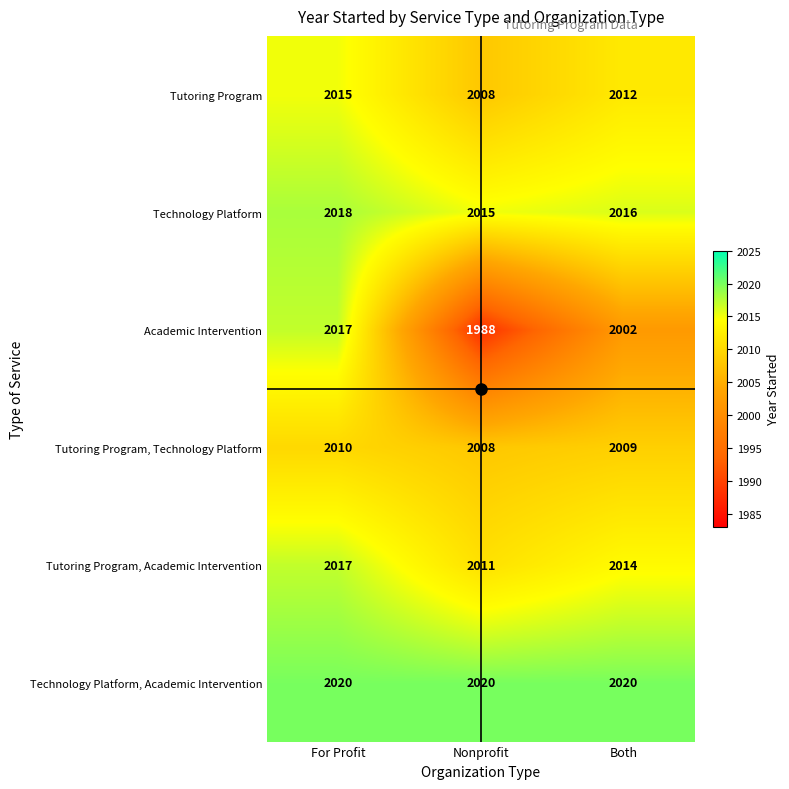

What is the total value across all series at Nonprofit?

12050